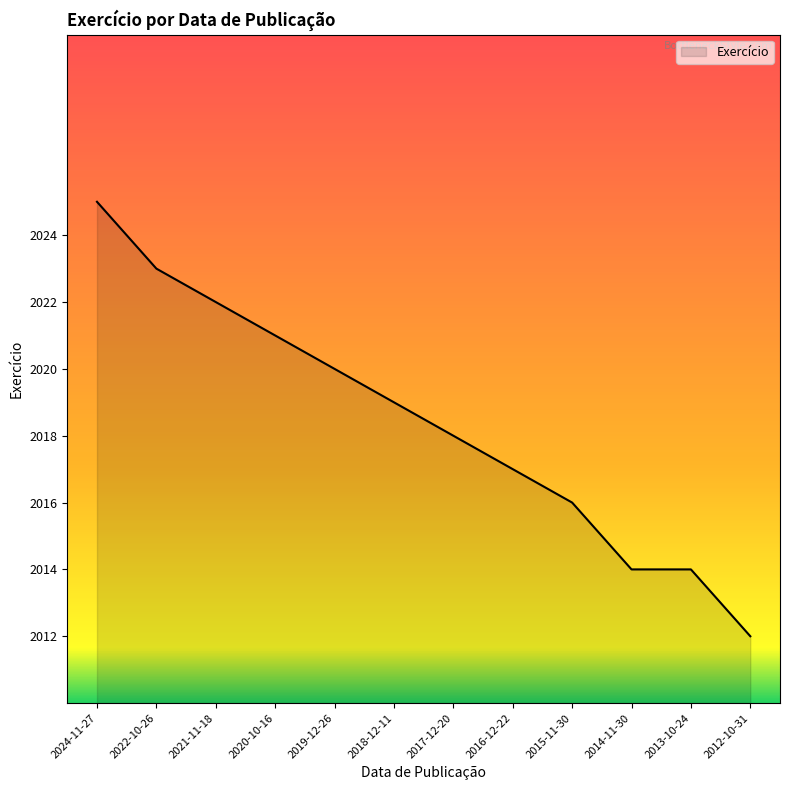

The value at 2022-10-26 is 3064. True or false?

False